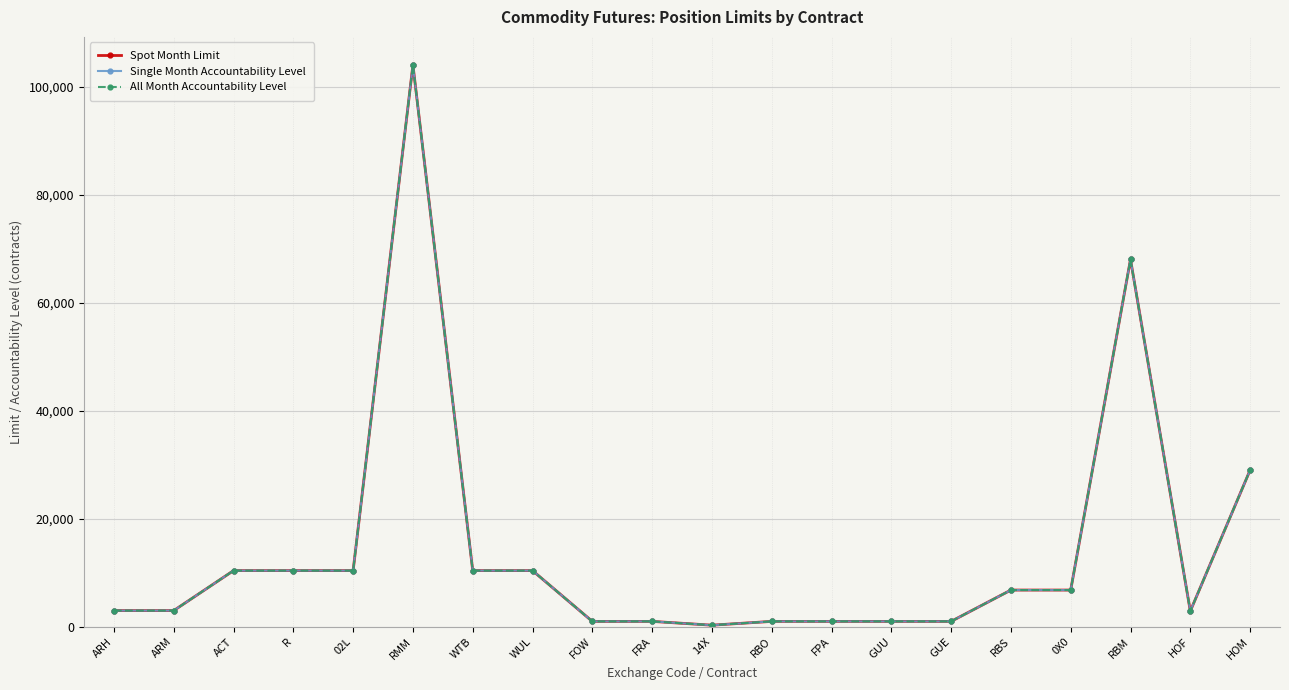

Rank the categories by Spot Month Limit value from highest to lowest.

RMM, RBM, HOM, ACT, R, 02L, WTB, WUL, RBS, 0X0, ARH, ARM, HOF, FOW, FRA, RBO, FPA, GUU, GUE, 14X